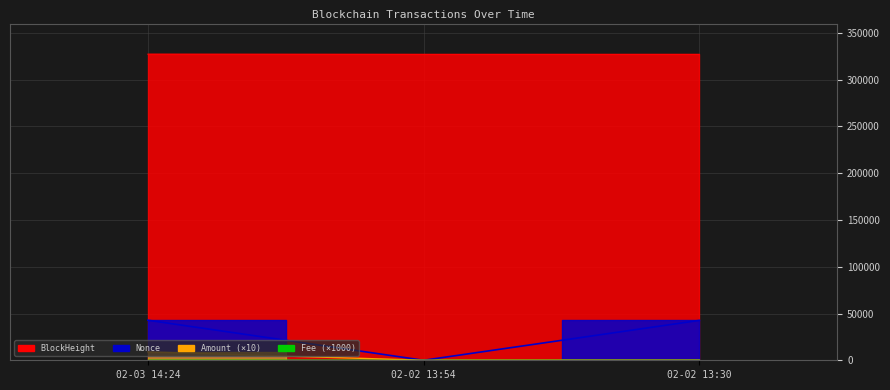

What is the highest value of the Fee series?

200.1